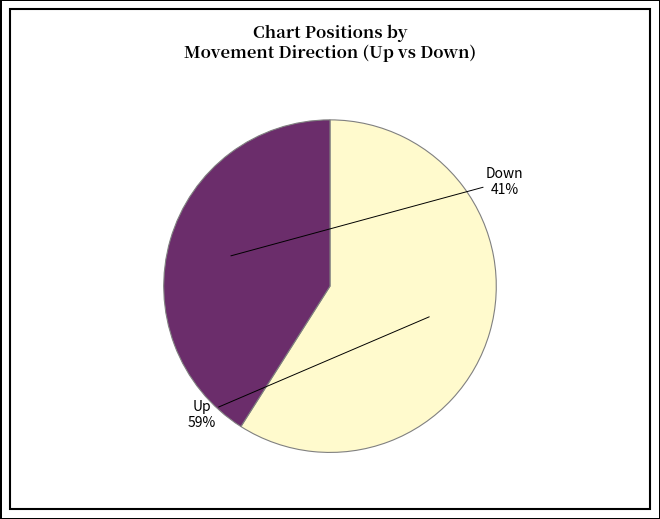

To the nearest percent, what is the difference between the largest and smallest slice percentages?

18%